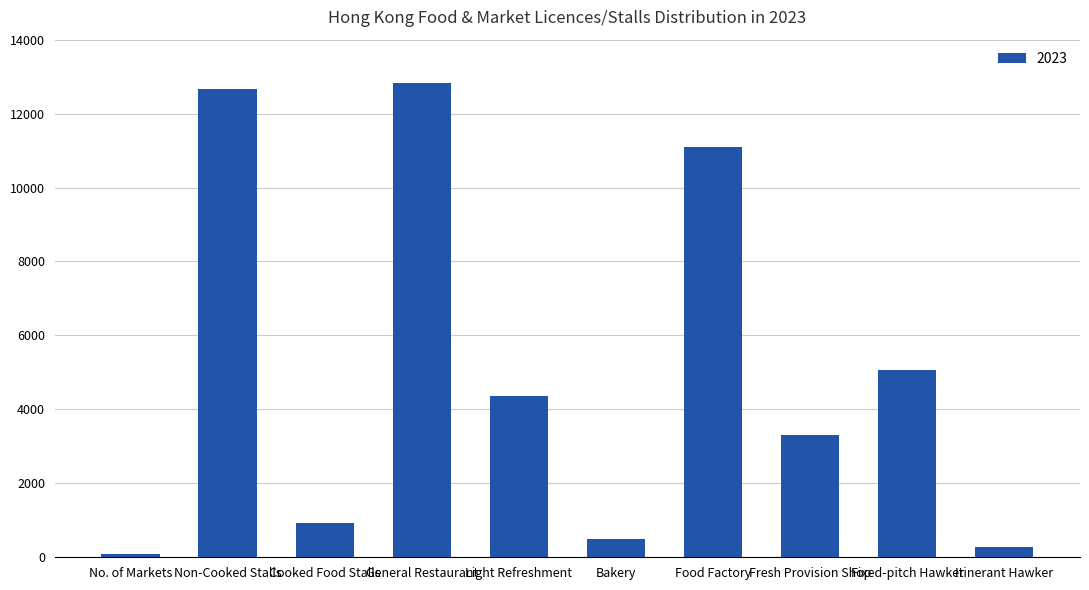

What is the ratio of the value at Non-Cooked Stalls to the value at Fixed-pitch Hawker?

2.5